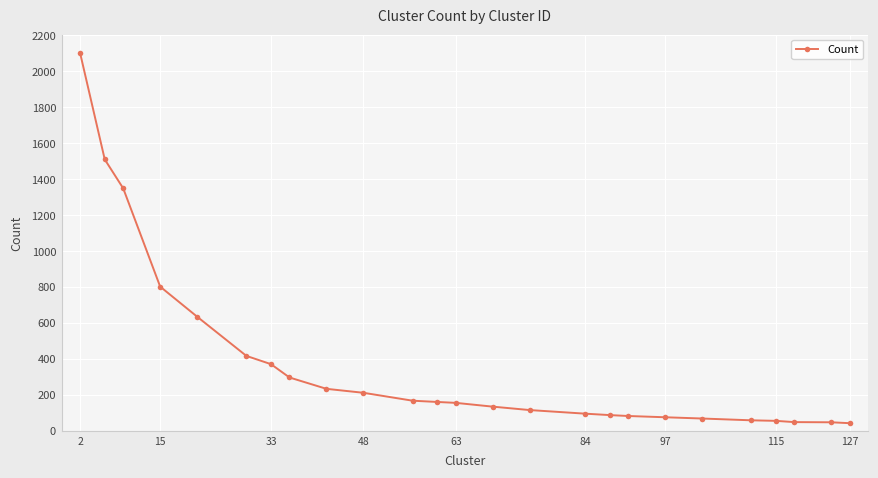

What is the greatest value displayed?

2101